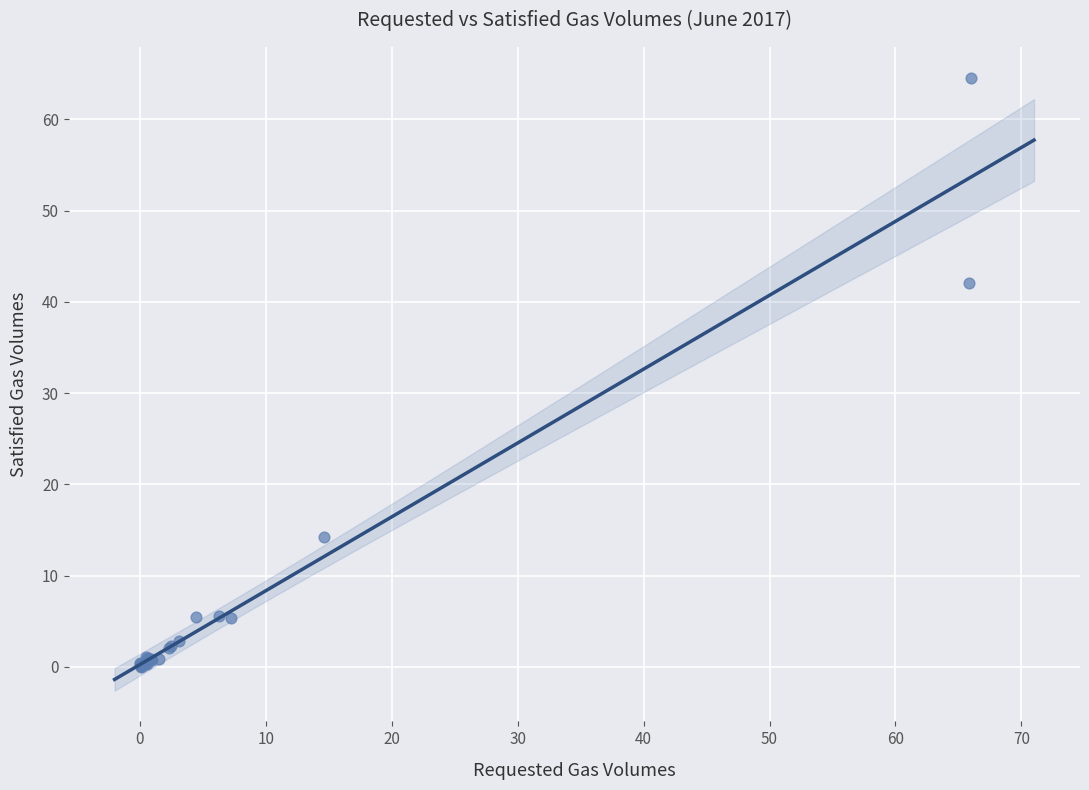

What Y value in the scatter plot is closest to 32?

42.1